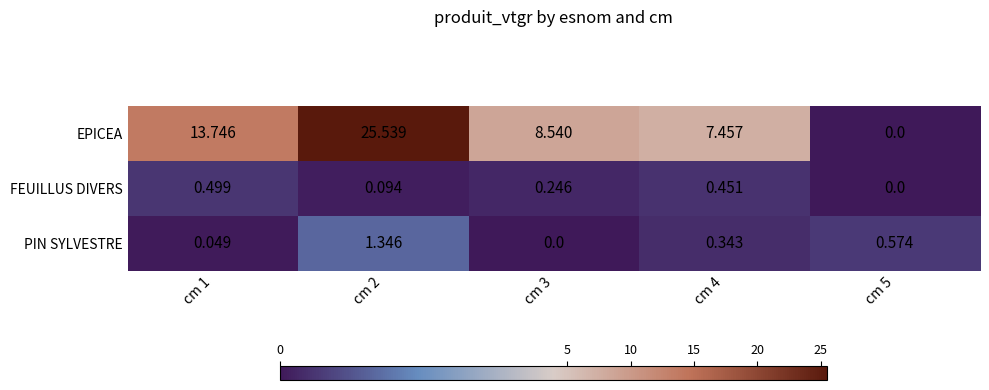

Which series has the largest range (max minus min)?

EPICEA